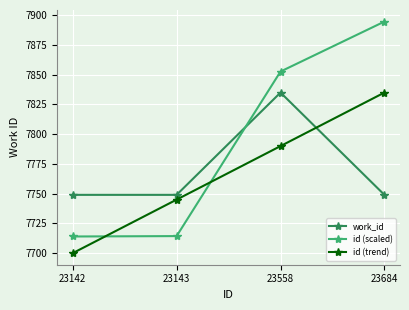

At how many categories does at least one series exceed 7709?

4